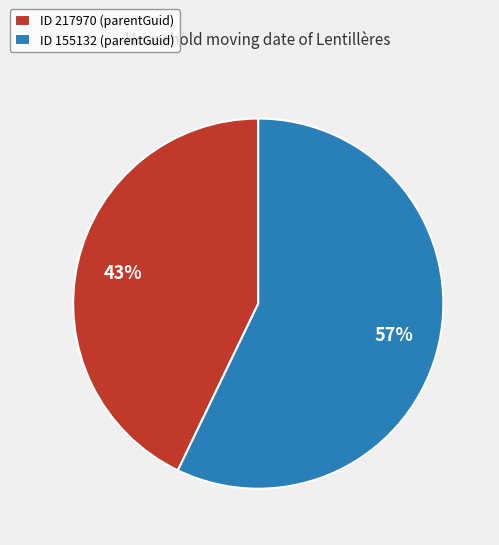

The ID 217970 (parentGuid) slice represents 43% of the pie. True or false?

True